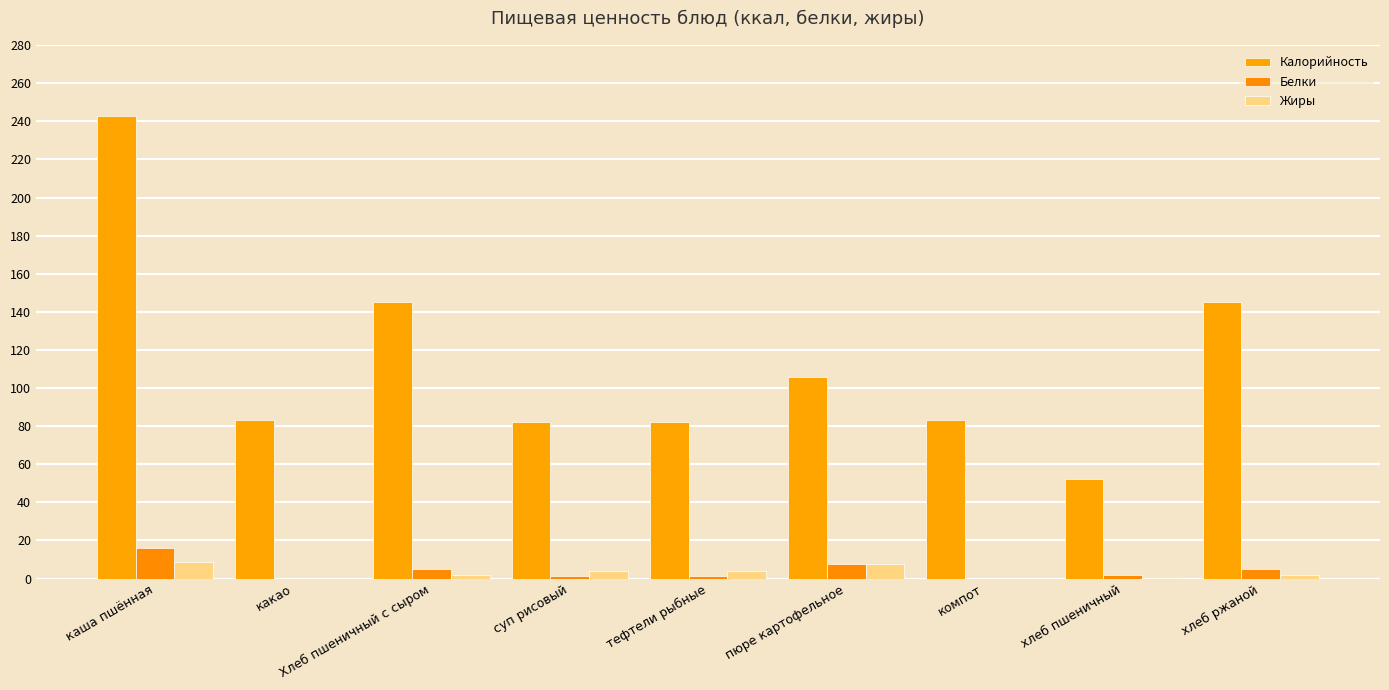

At which label does Жиры first exceed 2?

каша пшённая